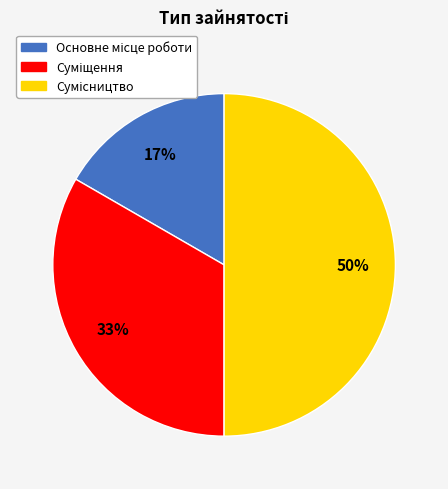

To the nearest percent, what is the average slice percentage?

33%